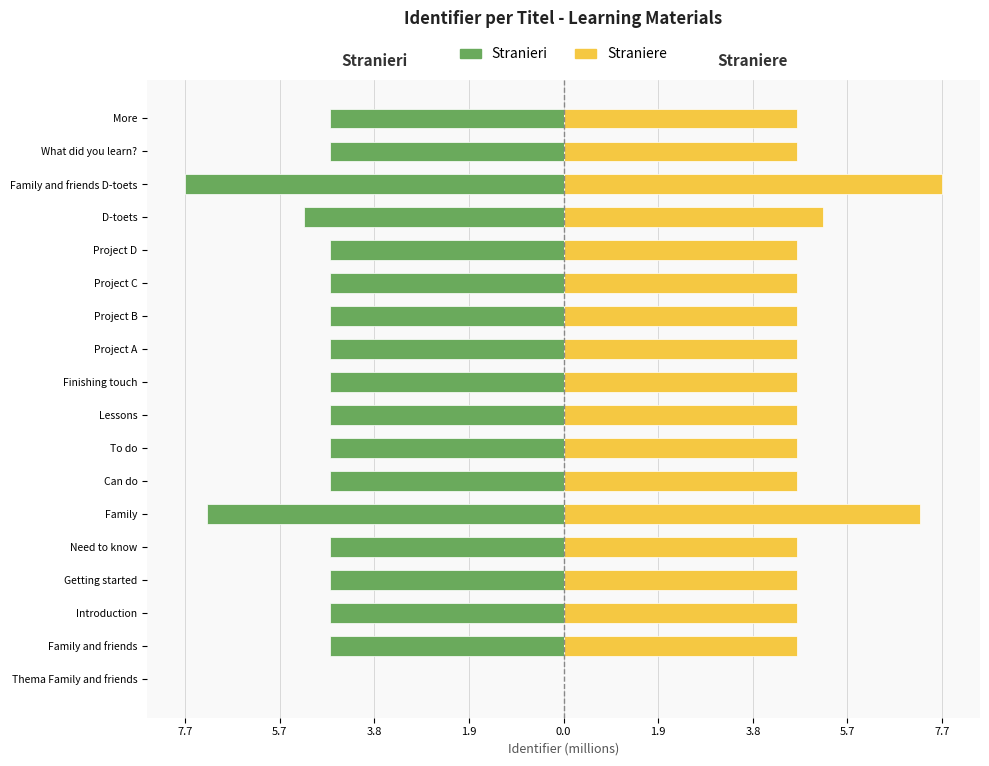

Between Introduction and Finishing touch, which series saw the biggest shift?

Stranieri